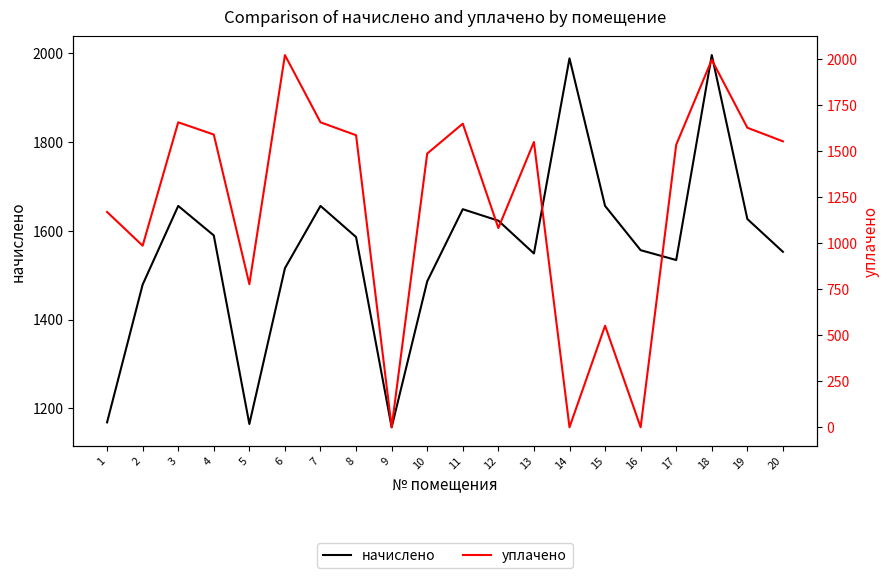

Rank the categories by уплачено value from lowest to highest.

9, 14, 16, 15, 5, 2, 12, 1, 10, 17, 13, 20, 8, 4, 19, 11, 3, 7, 18, 6